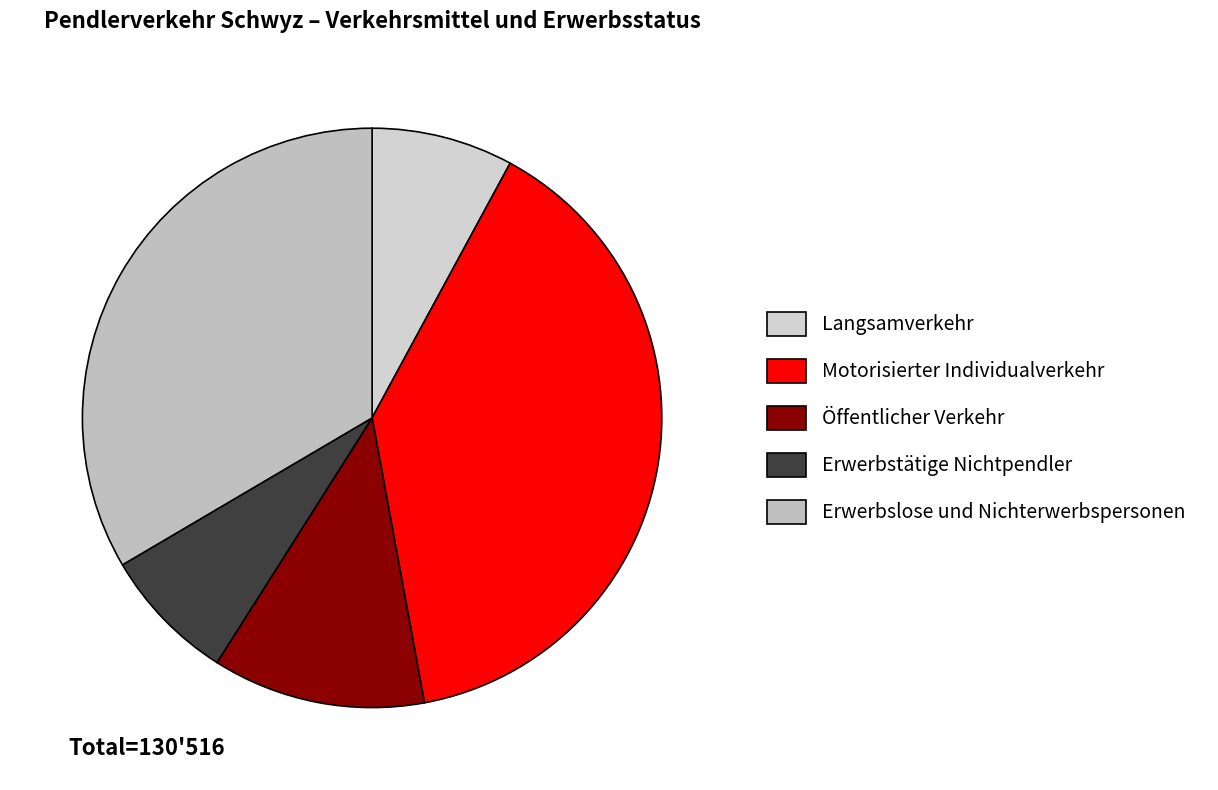

Combined, do Erwerbstätige Nichtpendler and Langsamverkehr account for over 50%?

No